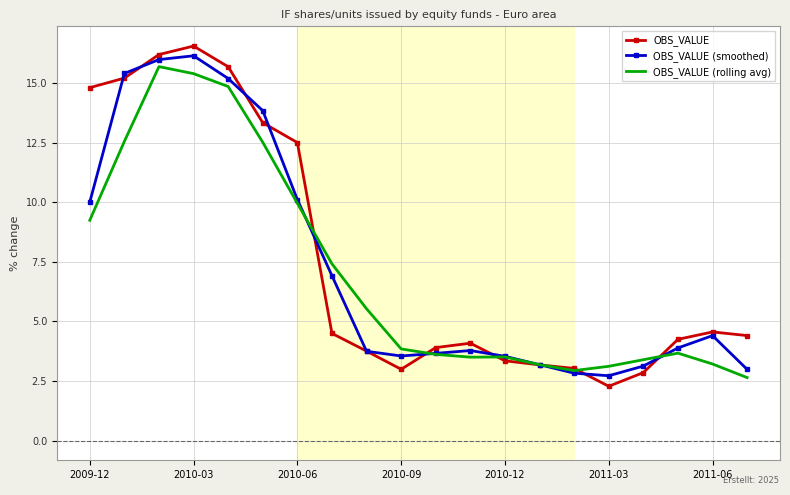

What is the average value of the OBS_VALUE series?

7.6